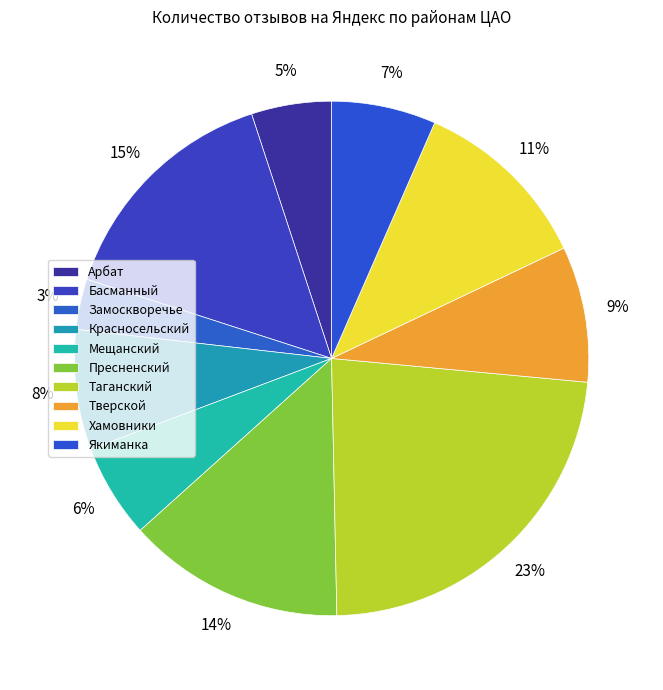

Which has a higher value, Замоскворечье or Басманный?

Басманный